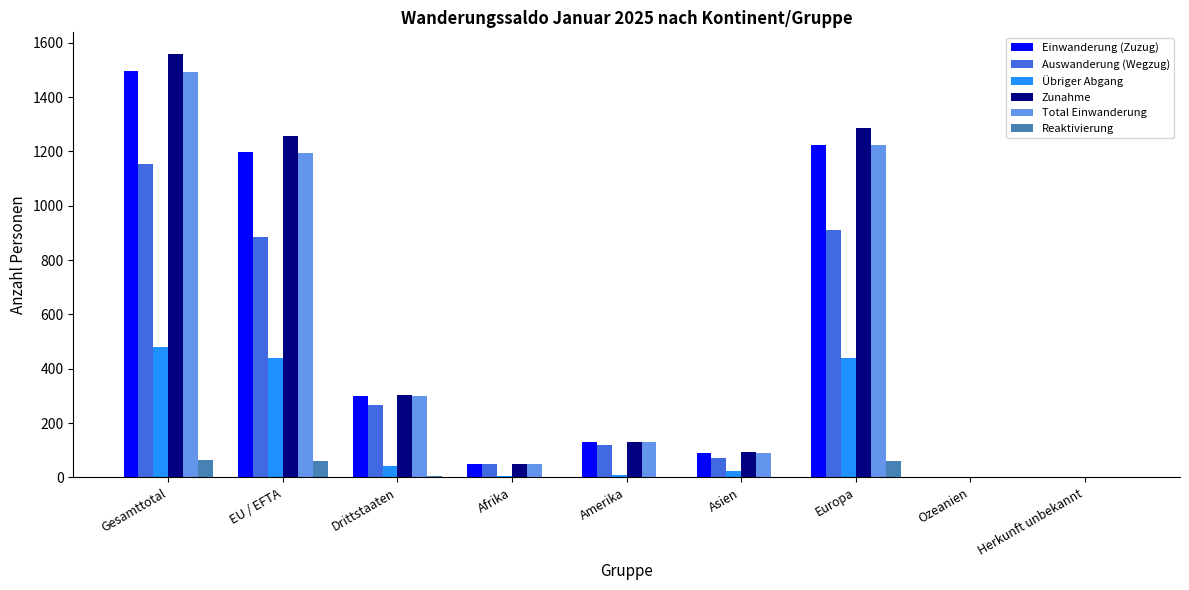

Is it true that Reaktivierung equals 0 at Amerika?

True